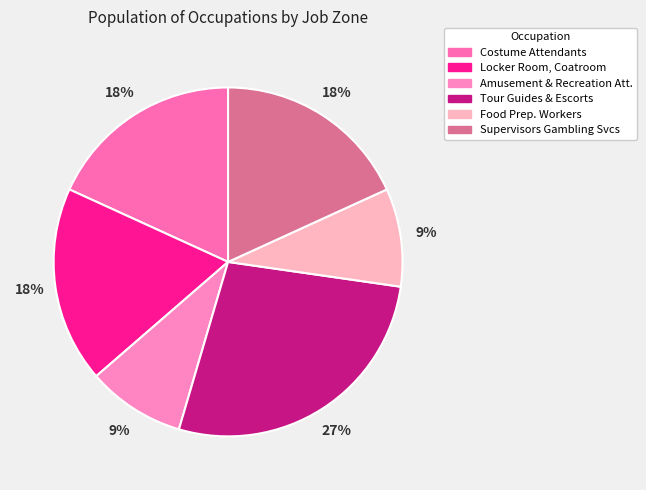

How many segments does this pie chart have?

6